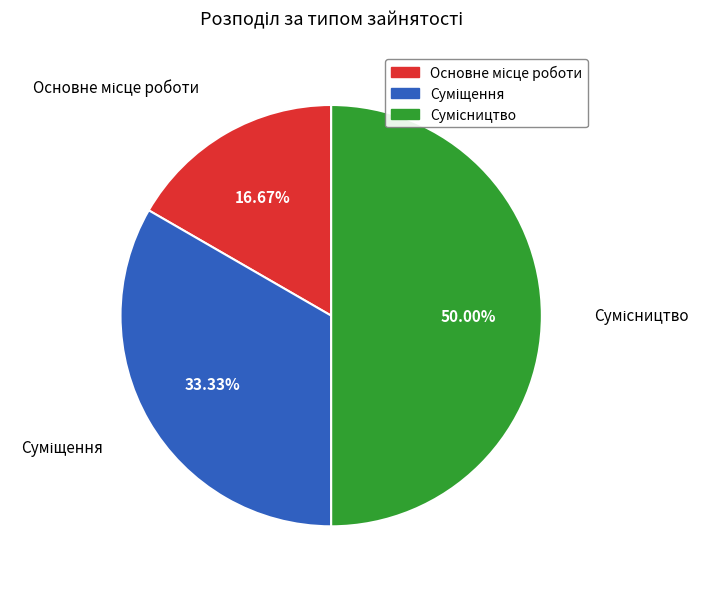

Approximately how many times larger is the value at Суміщення compared to Основне місце роботи?

2.0